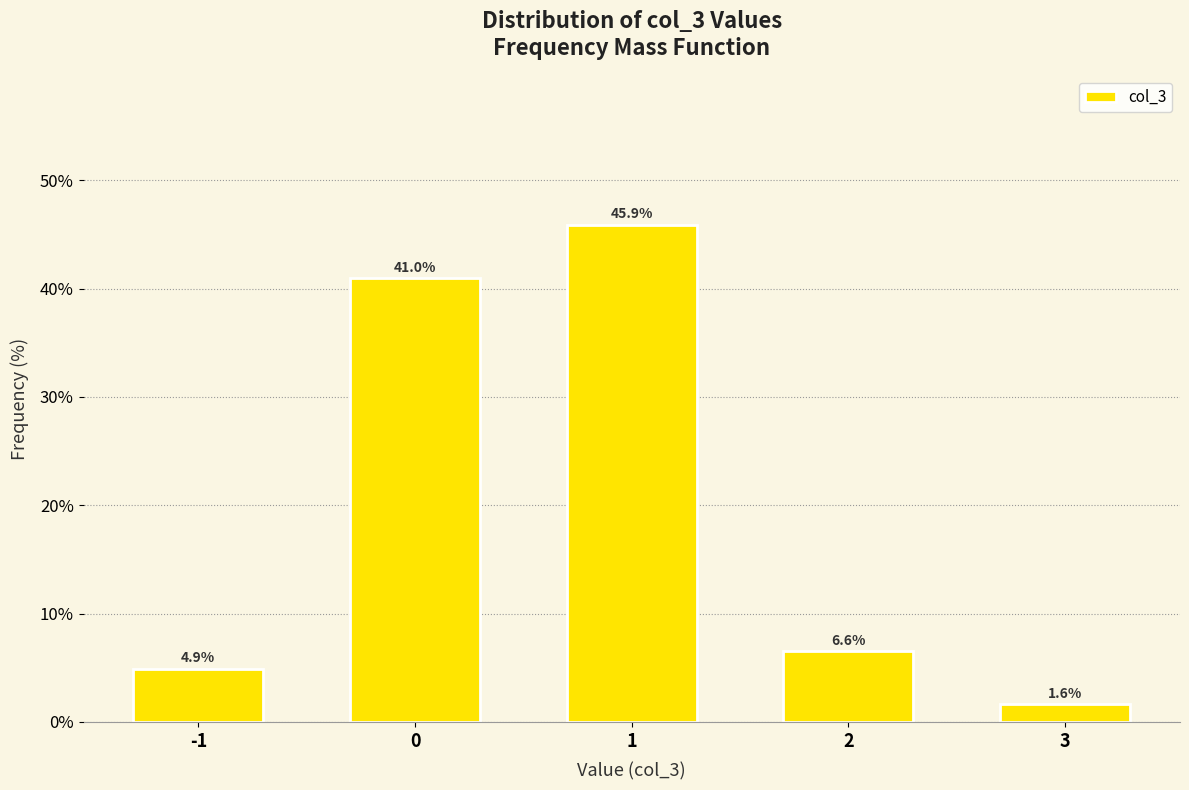

Reading right to left, extract all data points from this chart.

1.6	6.6	45.9	41.0	4.9